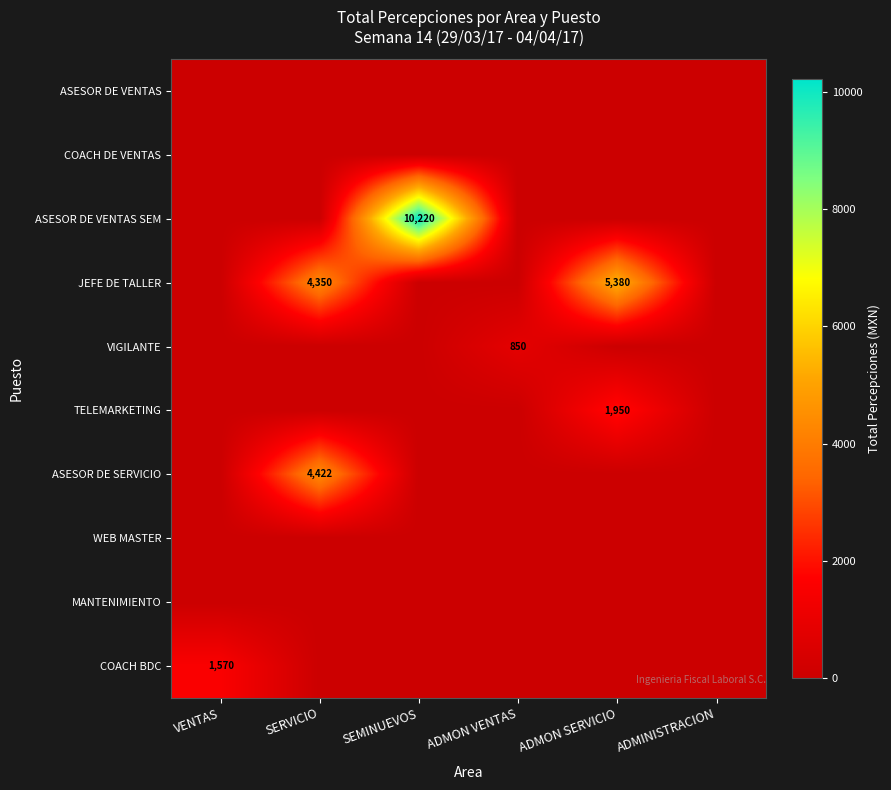

The value of COACH BDC at VENTAS is 1570. True or false?

True